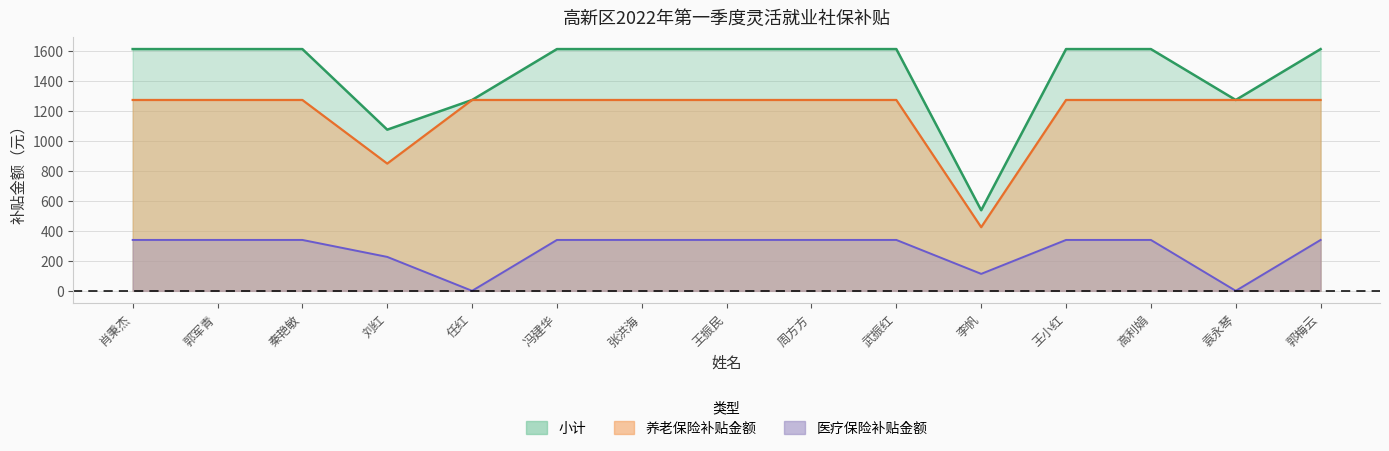

Rank the series at 王振民 from highest to lowest value.

小计, 养老保险补贴金额, 医疗保险补贴金额